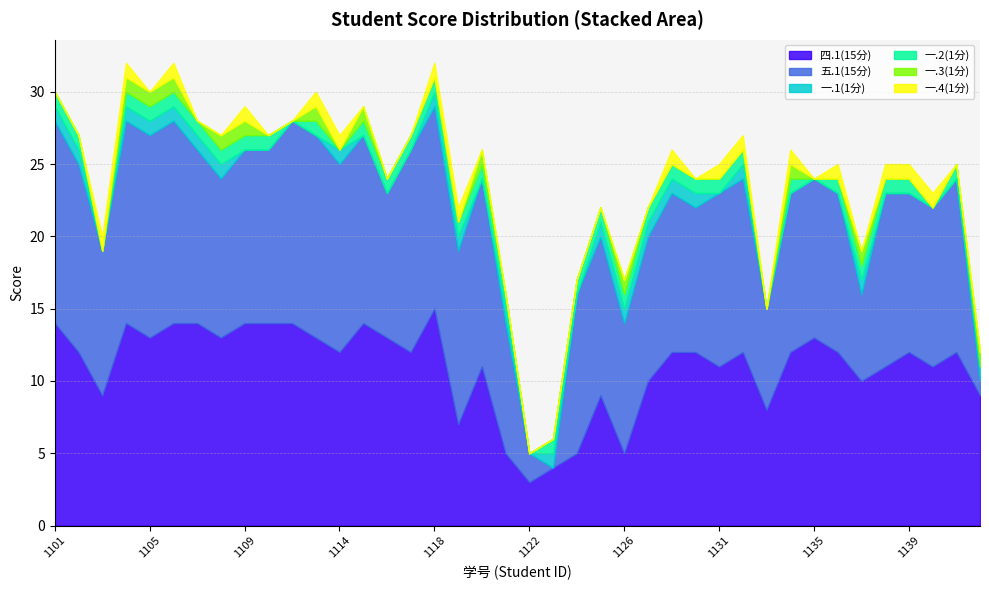

Rank the series by their maximum value, from highest to lowest.

四.1(15分), 五.1(15分), 一.1(1分), 一.2(1分), 一.3(1分), 一.4(1分)